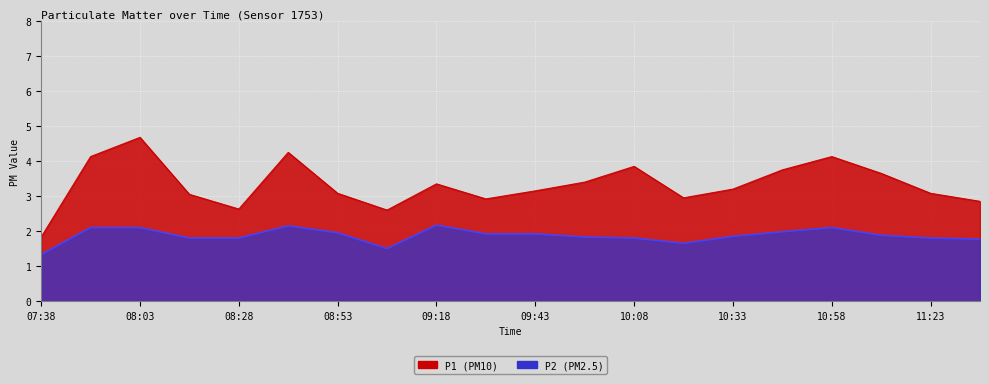

Is it true that P2 equals 1.8 at 09:55?

True